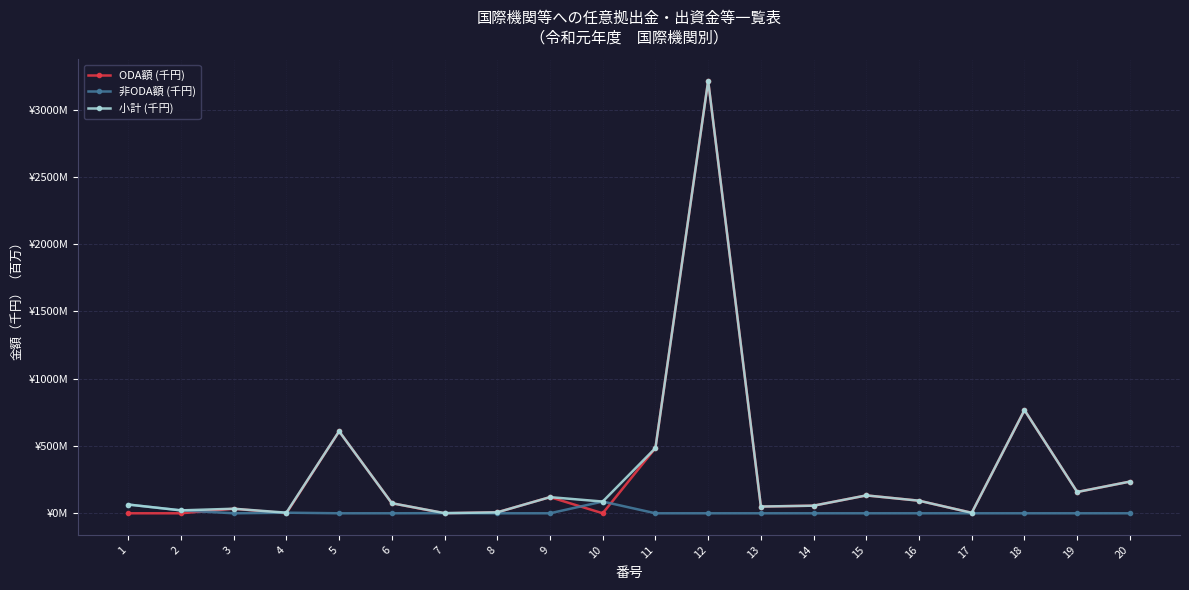

What is the difference between the 小計 (千円) values at 9 and 15?

12.8